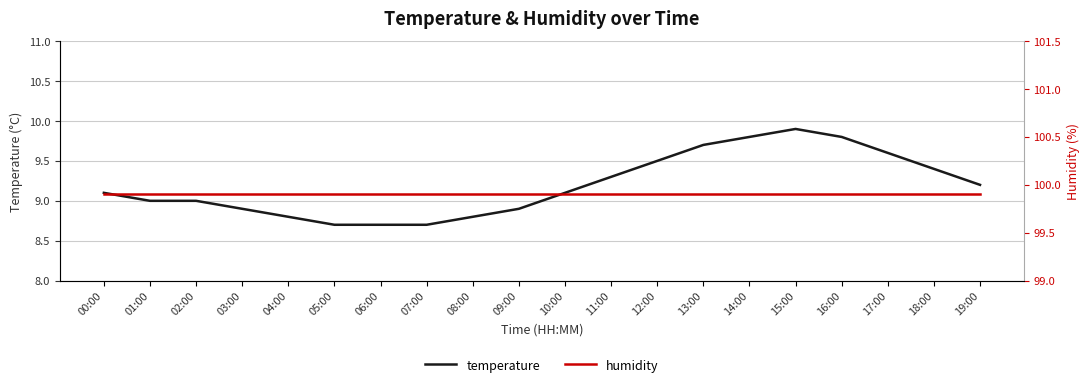

What is the lowest value of the humidity series?

99.9